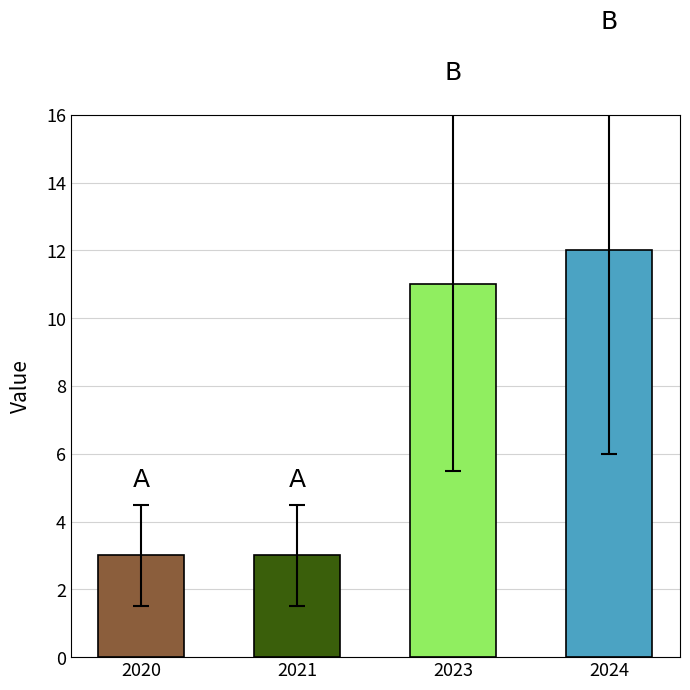

Read the value at 2024.

12